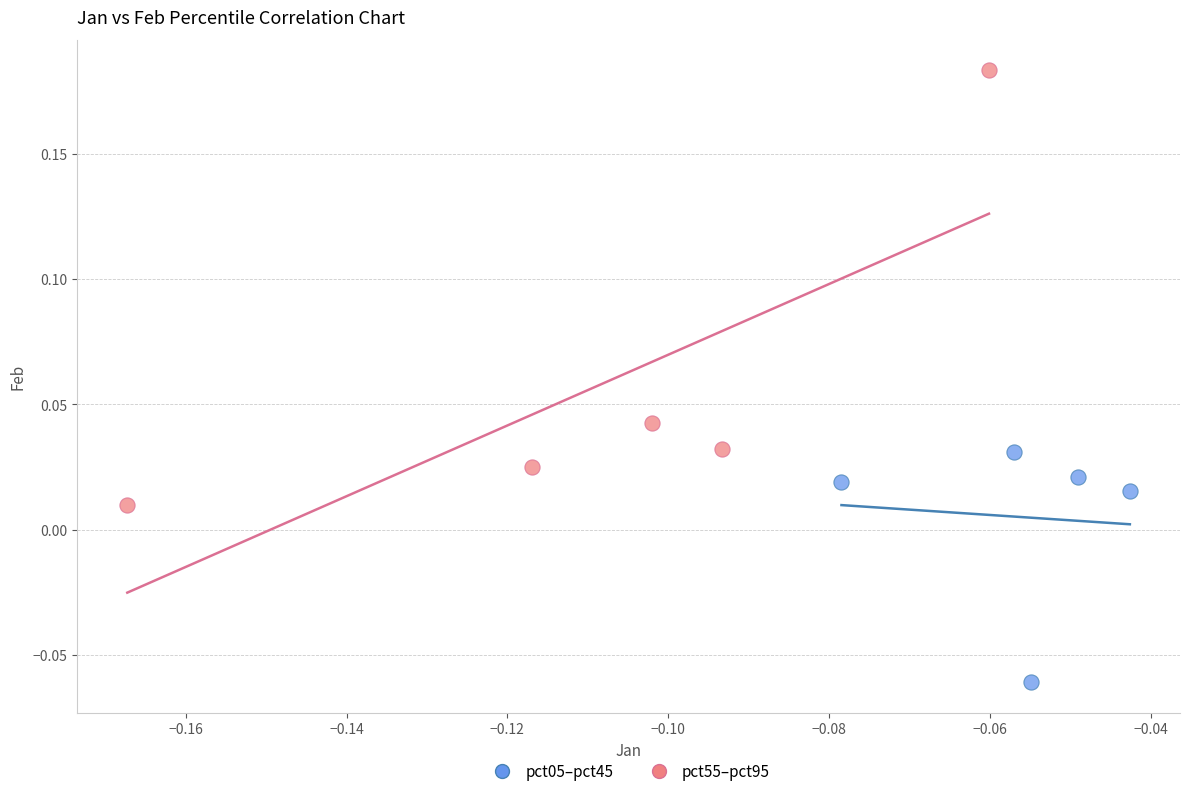

What are all the series names shown in the legend?

pct05–pct45, pct55–pct95